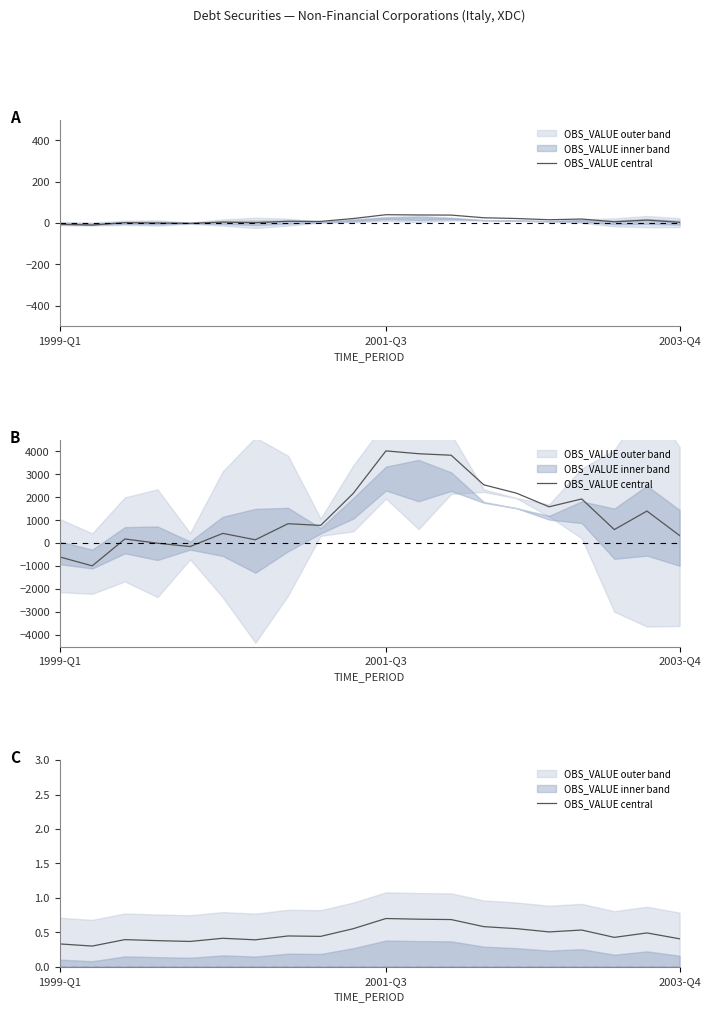

The value at 15 is 0.2. True or false?

False